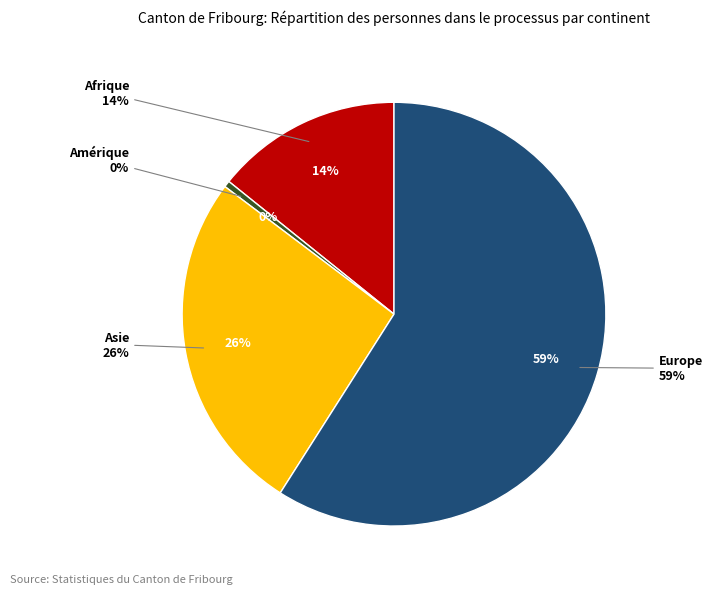

Which has a higher value, Provenance inconnu or Europe?

Europe